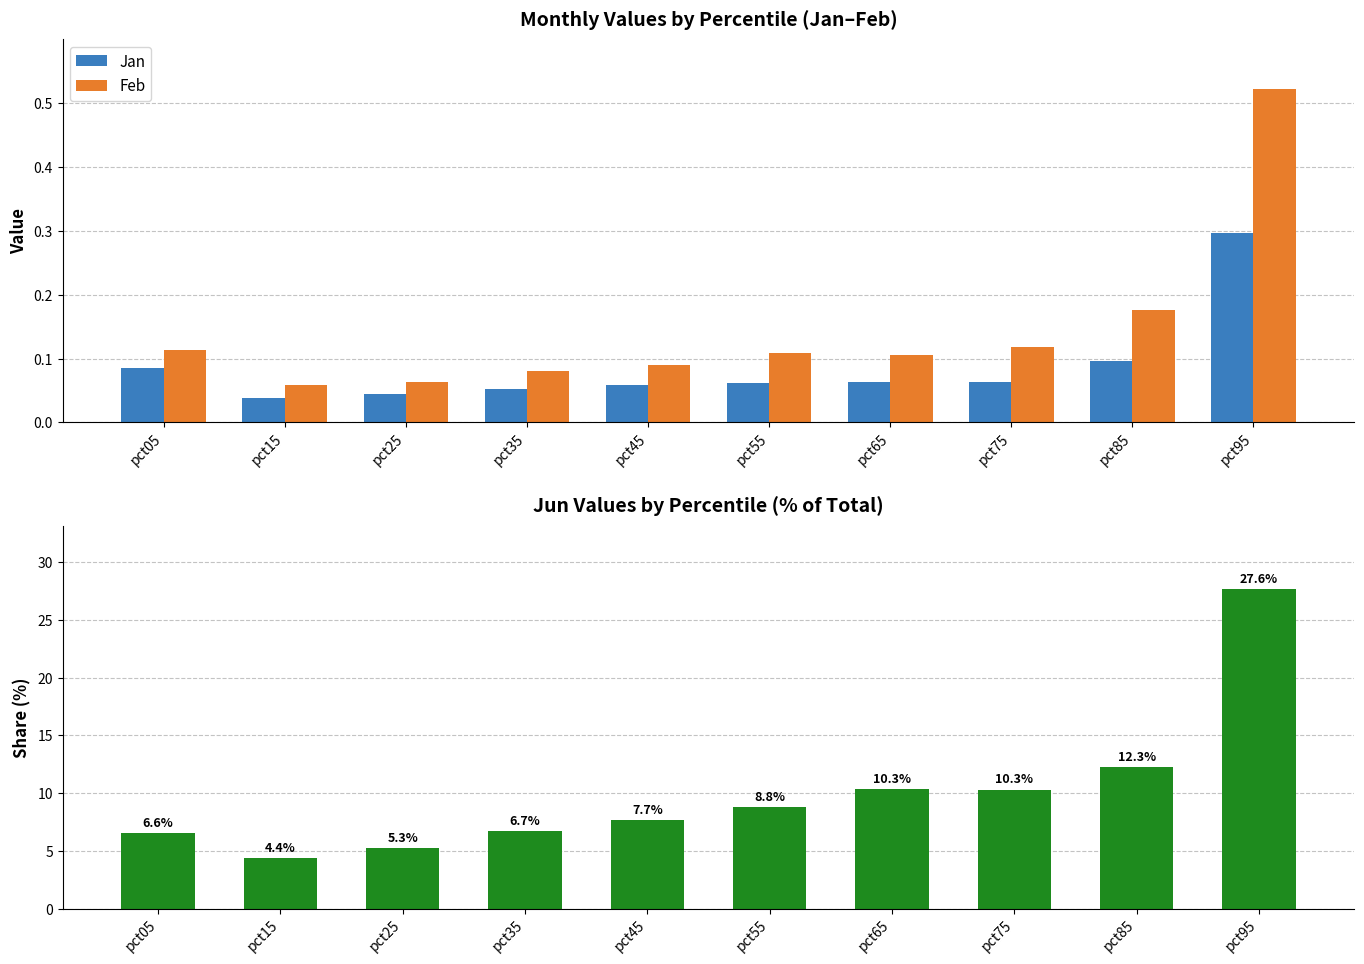

Reading left to right, what are all the values shown in this chart?

Jan: pct05=0.1	pct15=0.0	pct25=0.0	pct35=0.1	pct45=0.1	pct55=0.1	pct65=0.1	pct75=0.1	pct85=0.1	pct95=0.3
Feb: pct05=0.1	pct15=0.1	pct25=0.1	pct35=0.1	pct45=0.1	pct55=0.1	pct65=0.1	pct75=0.1	pct85=0.2	pct95=0.5
Jun: pct05=6.6	pct15=4.4	pct25=5.3	pct35=6.7	pct45=7.7	pct55=8.8	pct65=10.3	pct75=10.3	pct85=12.3	pct95=27.6